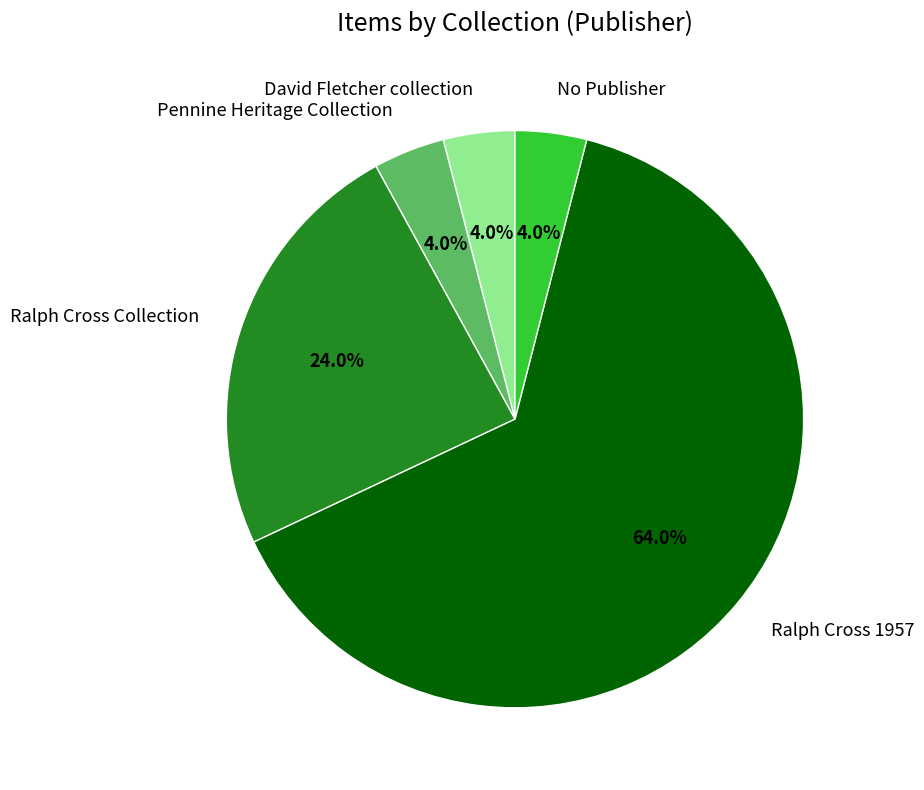

To the nearest percent, what is the average slice percentage?

20%